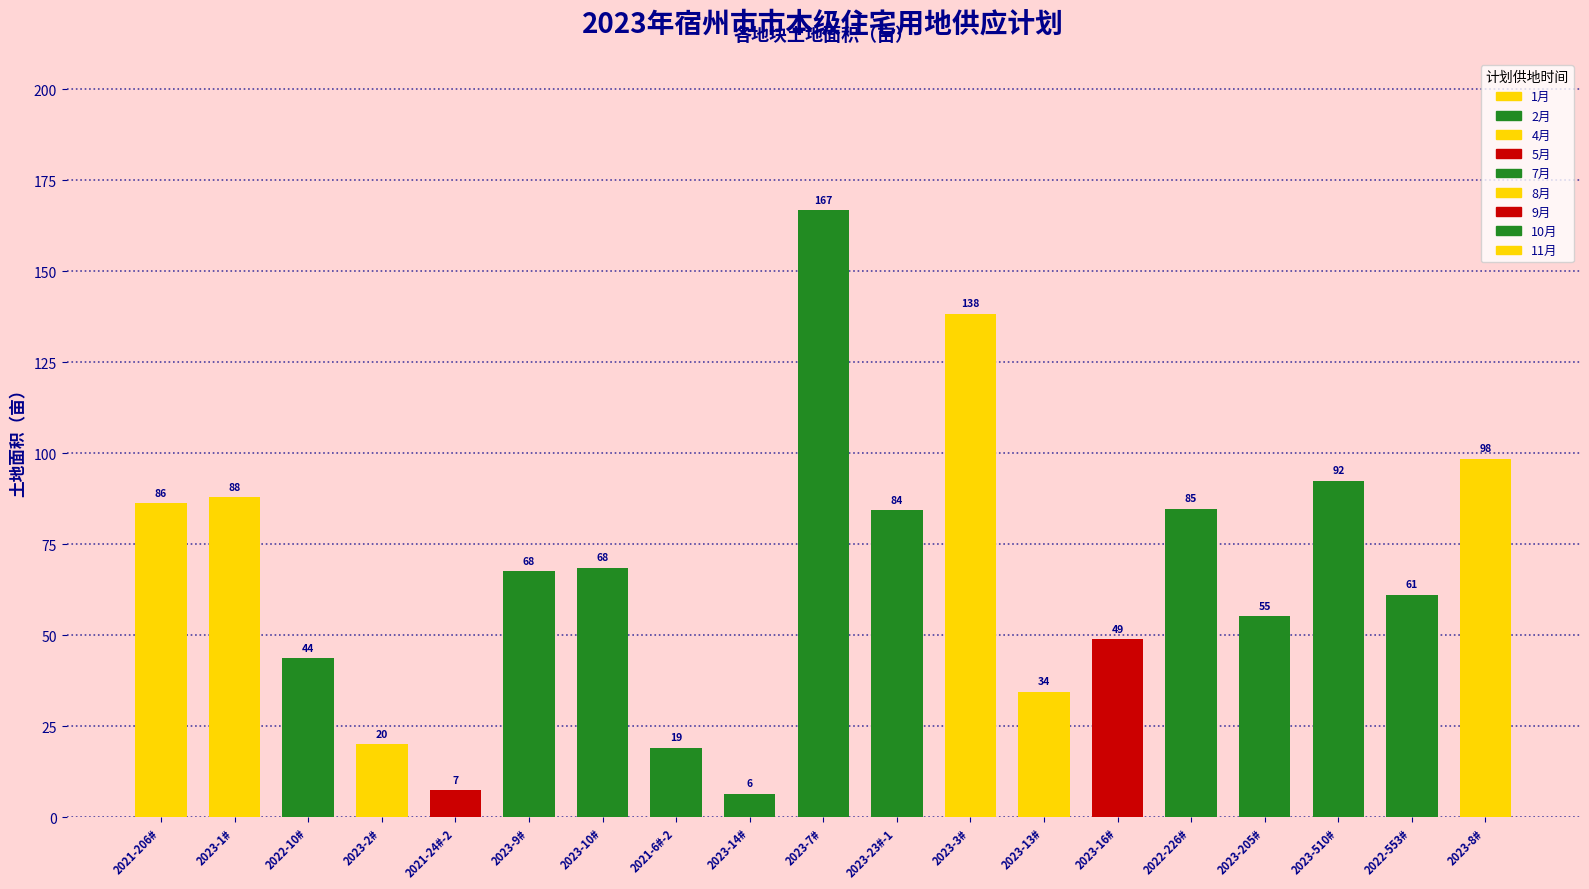

The value at 2023-16# is 73.6. True or false?

False